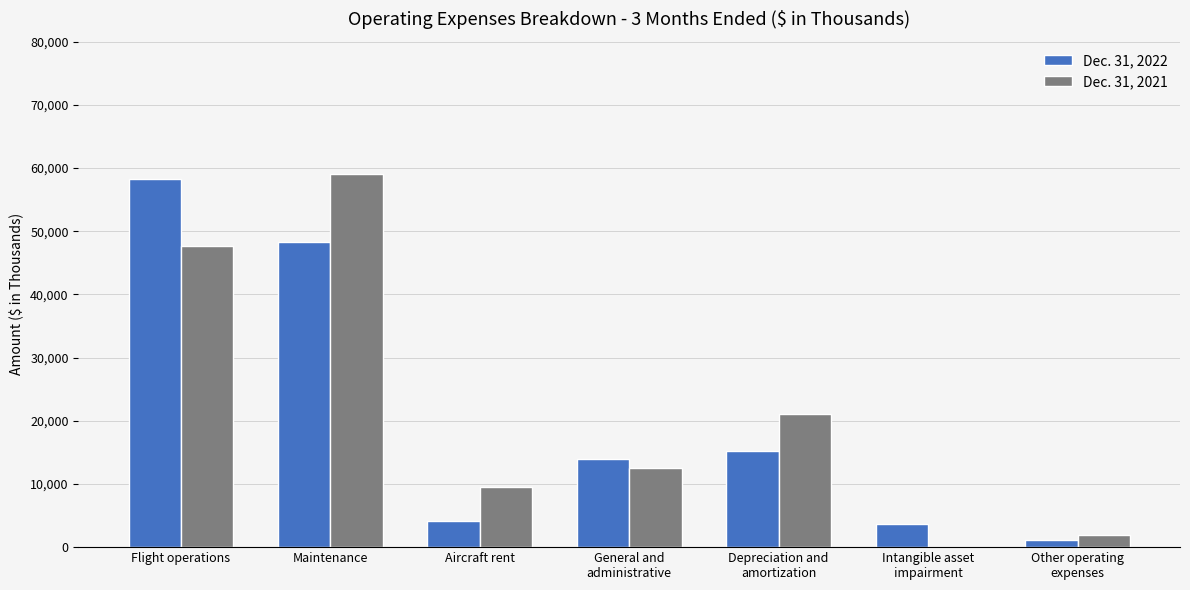

True or false: Dec. 31, 2022 has a value of 77739 at Maintenance.

False